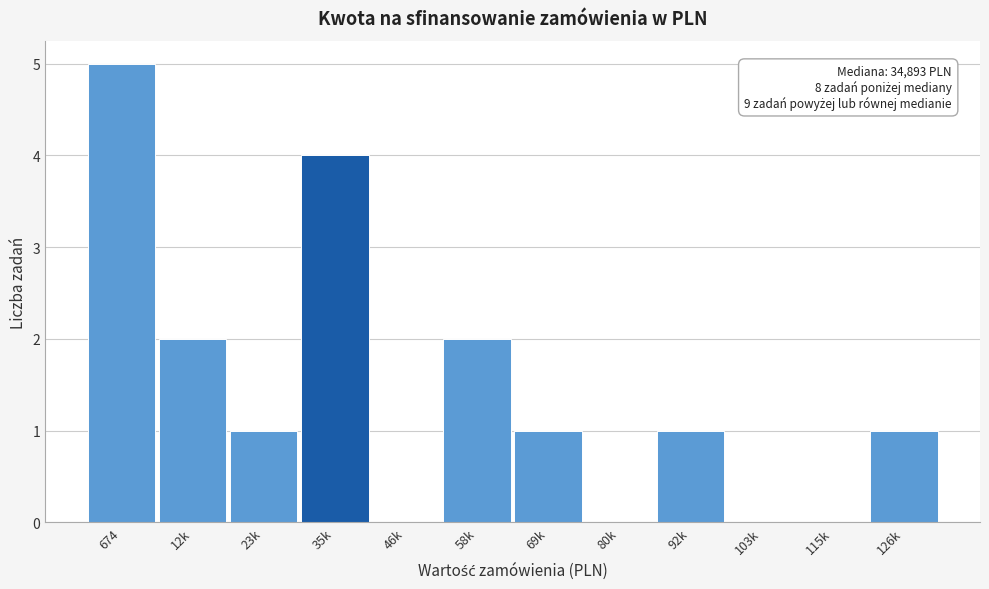

Reading left to right, transcribe all the data shown in this chart.

674=5	12k=2	23k=1	35k=4	46k=0	58k=2	69k=1	80k=0	92k=1	103k=0	115k=0	126k=1